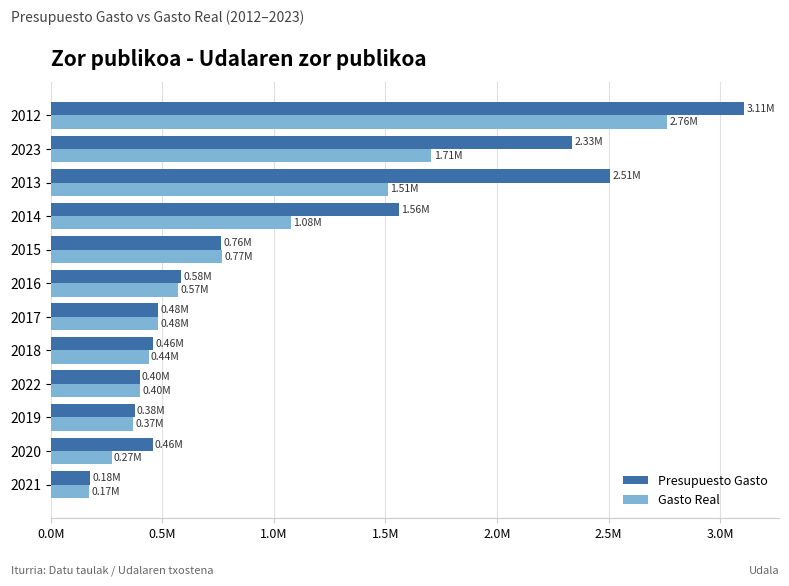

What are all the series names shown in the legend?

Presupuesto Gasto, Gasto Real